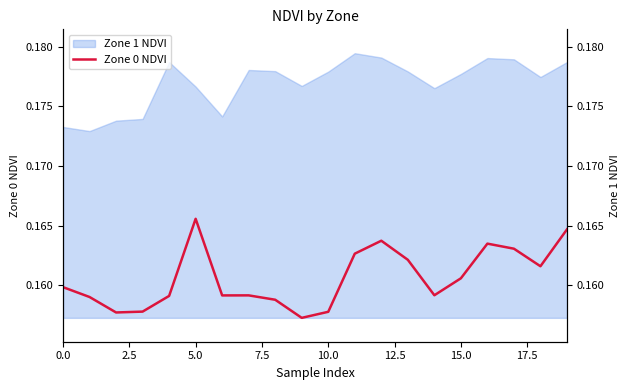

How many points are higher than both their immediate neighbors (excluding endpoints)?

4